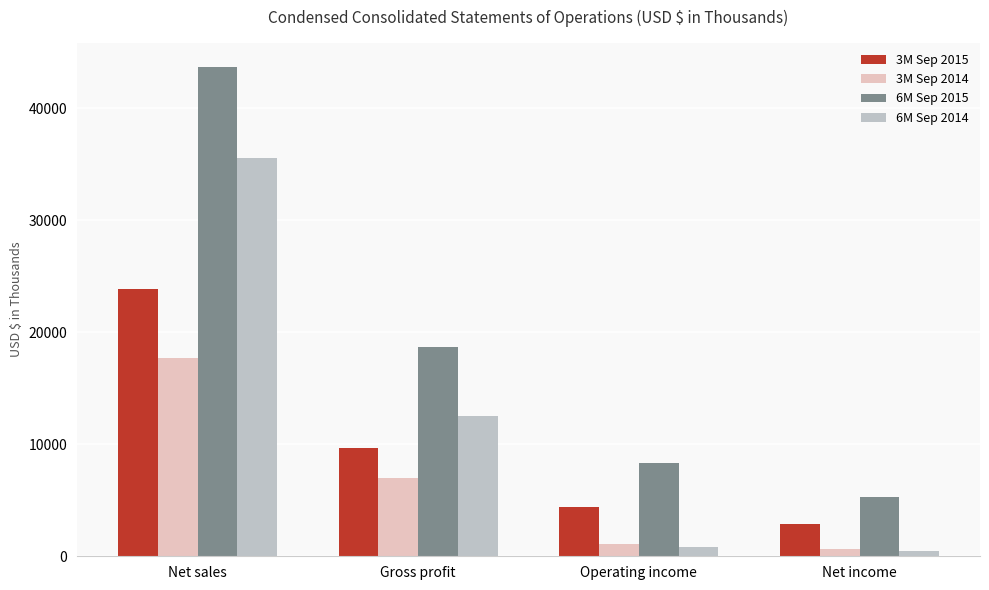

Reading left to right, what are all the values shown in this chart?

3M Sep 2015: Net sales=23897	Gross profit=9647	Operating income=4421	Net income=2923
3M Sep 2014: Net sales=17671	Gross profit=6985	Operating income=1057	Net income=640
6M Sep 2015: Net sales=43692	Gross profit=18673	Operating income=8304	Net income=5309
6M Sep 2014: Net sales=35590	Gross profit=12551	Operating income=837	Net income=478